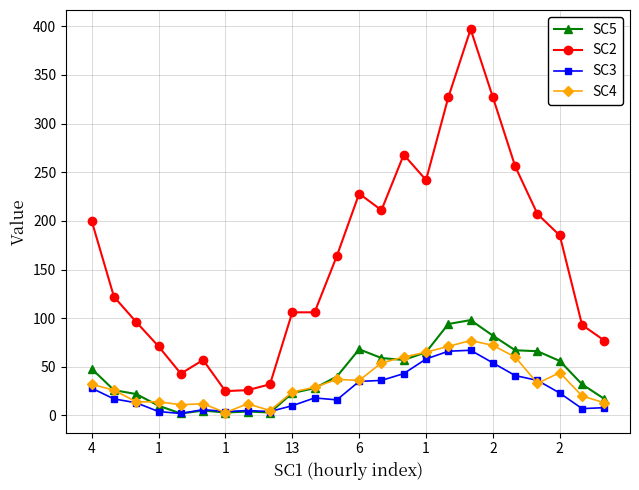

Which series has the largest range (max minus min)?

SC2